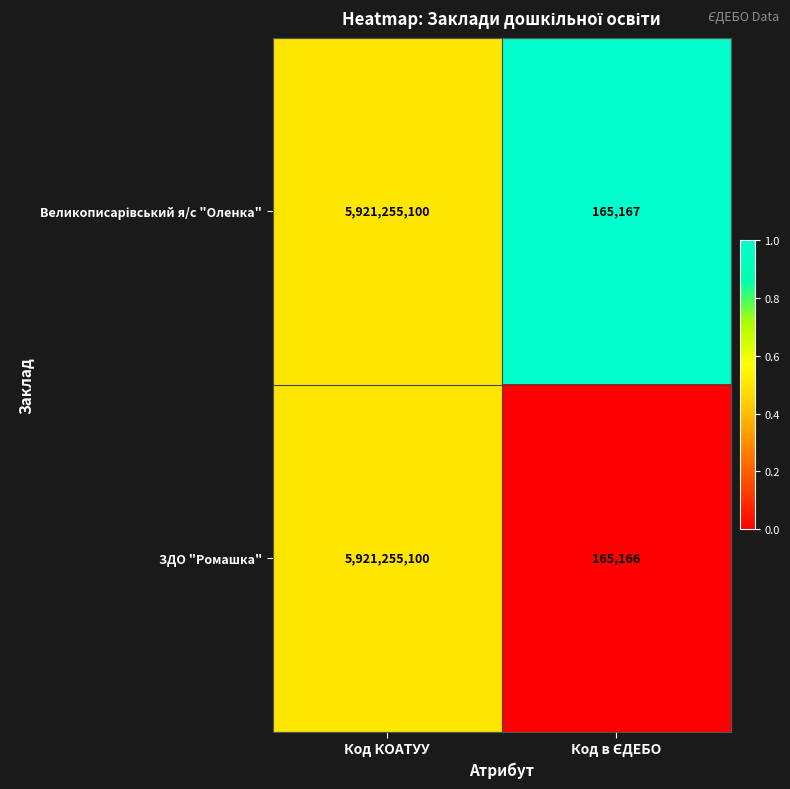

What is the difference between the maximum and minimum values in the ЗДО "Ромашка" series?

5921089934